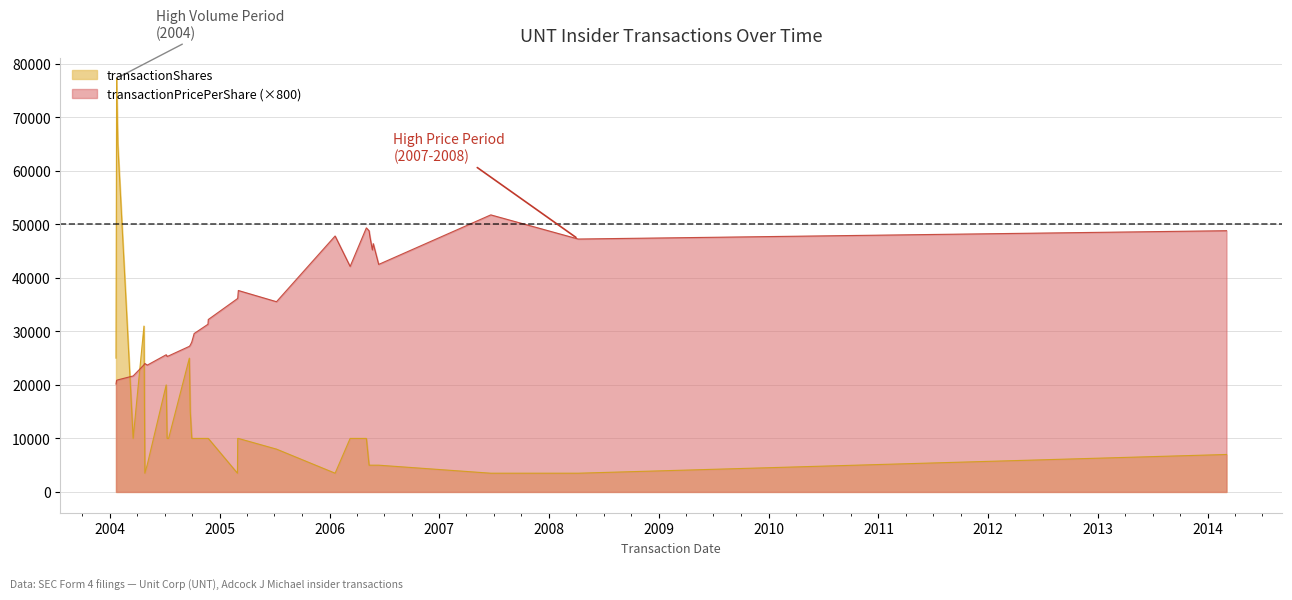

At how many categories does at least one series exceed 35801?

16